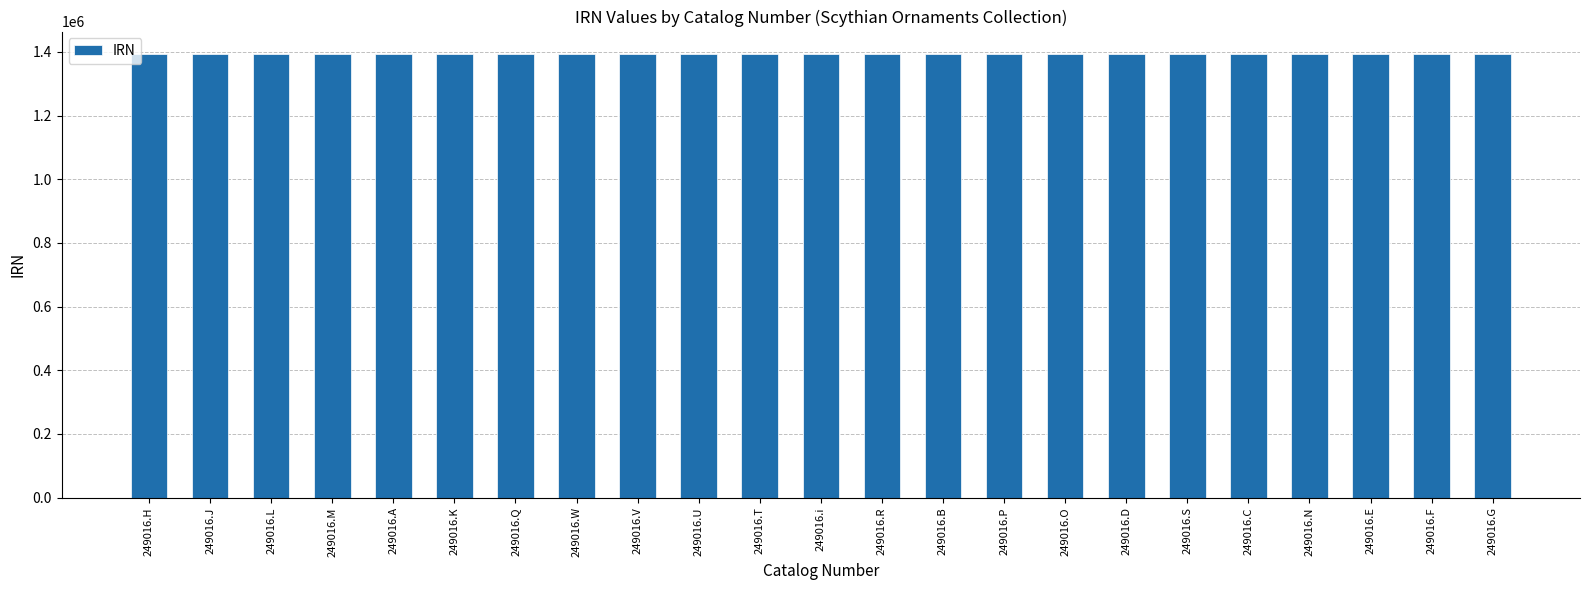

What is the difference between the values at 249016.U and 249016.V?

1